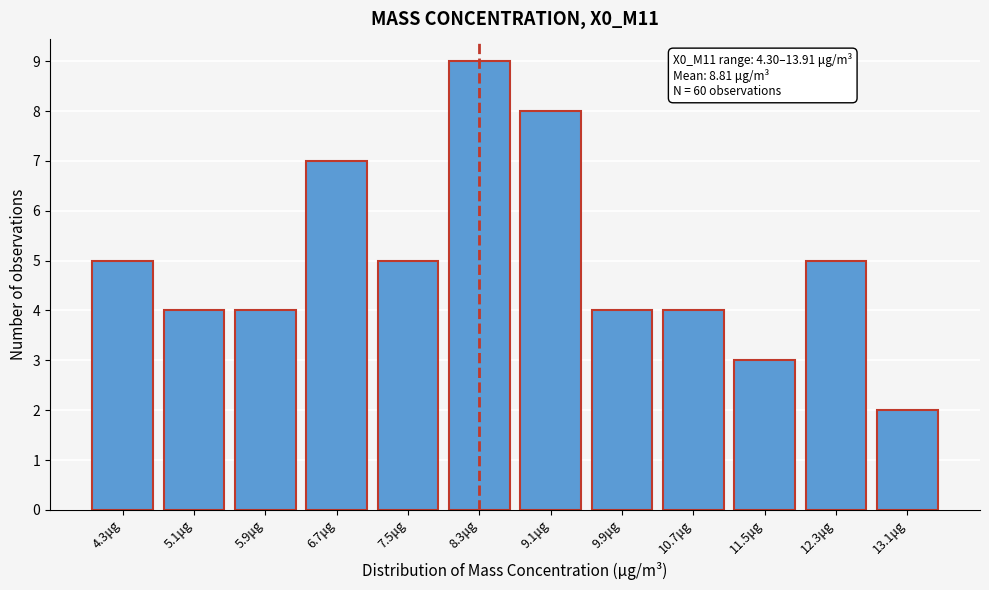

Reading left to right, list all the values displayed in this chart.

5	4	4	7	5	9	8	4	4	3	5	2